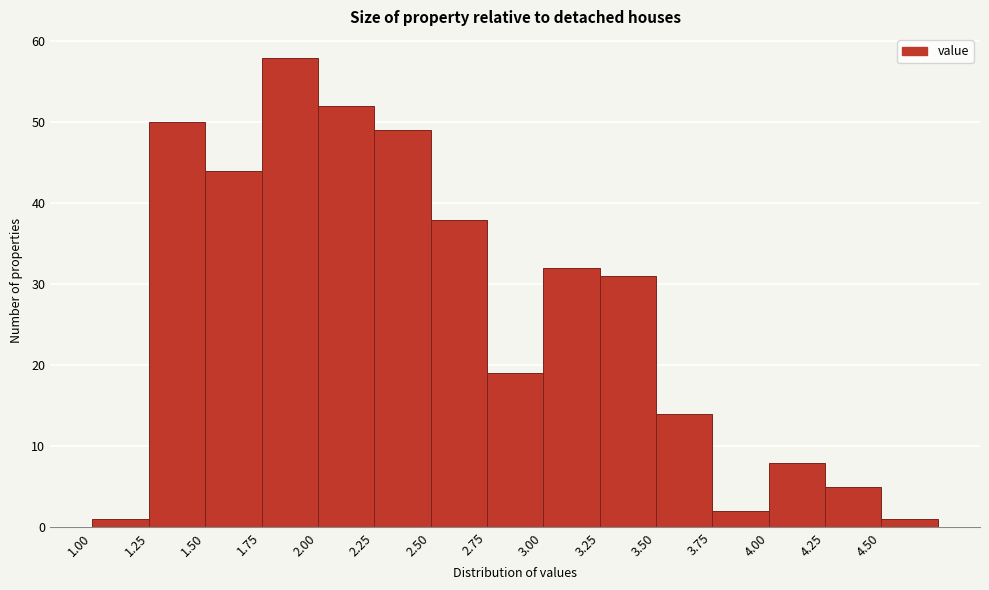

How tall is the bar that spans 1.50 to 1.75 on the x-axis? The values are not printed on the chart, so give them approximately, as read against the axis.

44